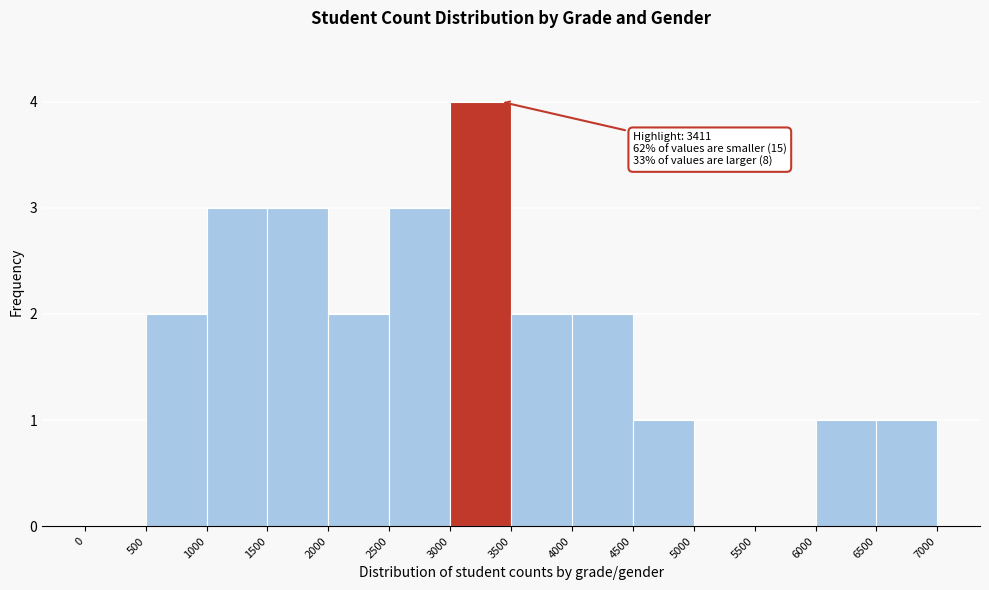

Over which range of the x-axis is the bar tallest?

3000 to 3500